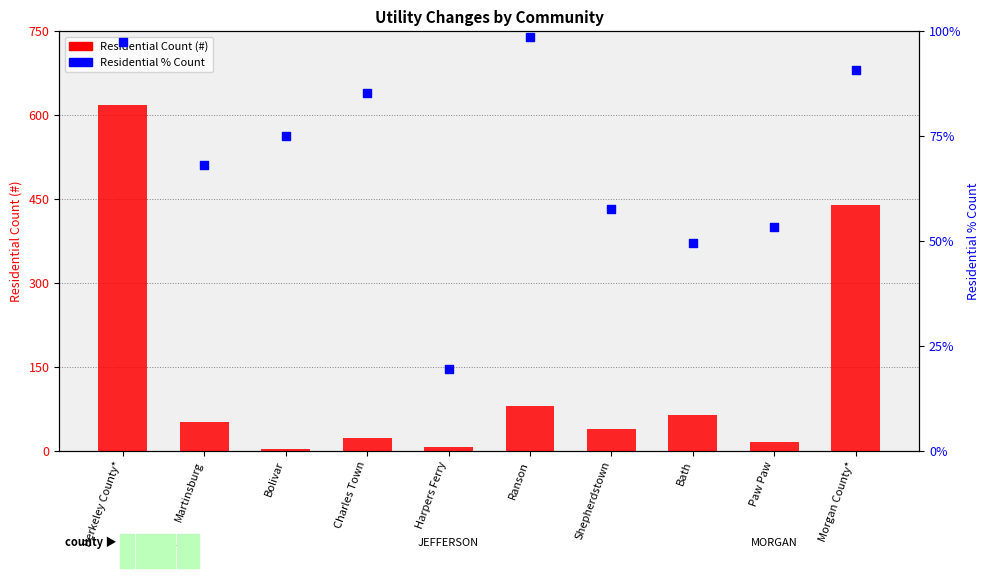

Which series has the largest total across all categories?

Residential Count (#)